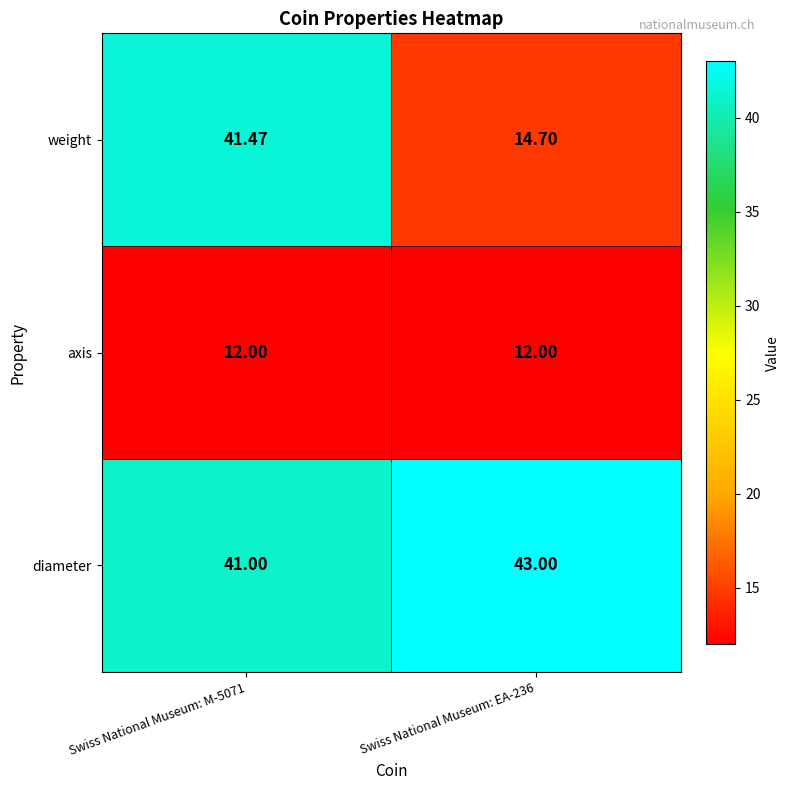

Which series has the largest total across all categories?

diameter